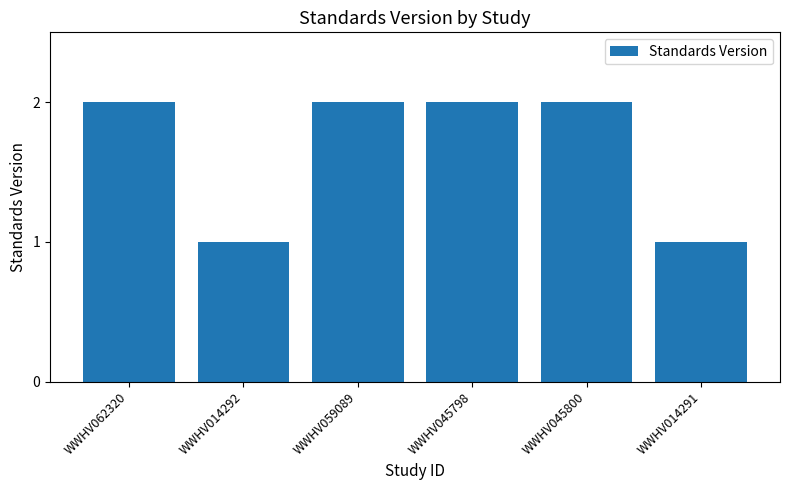

Between WWHV014292 and WWHV045798, which is larger?

WWHV045798